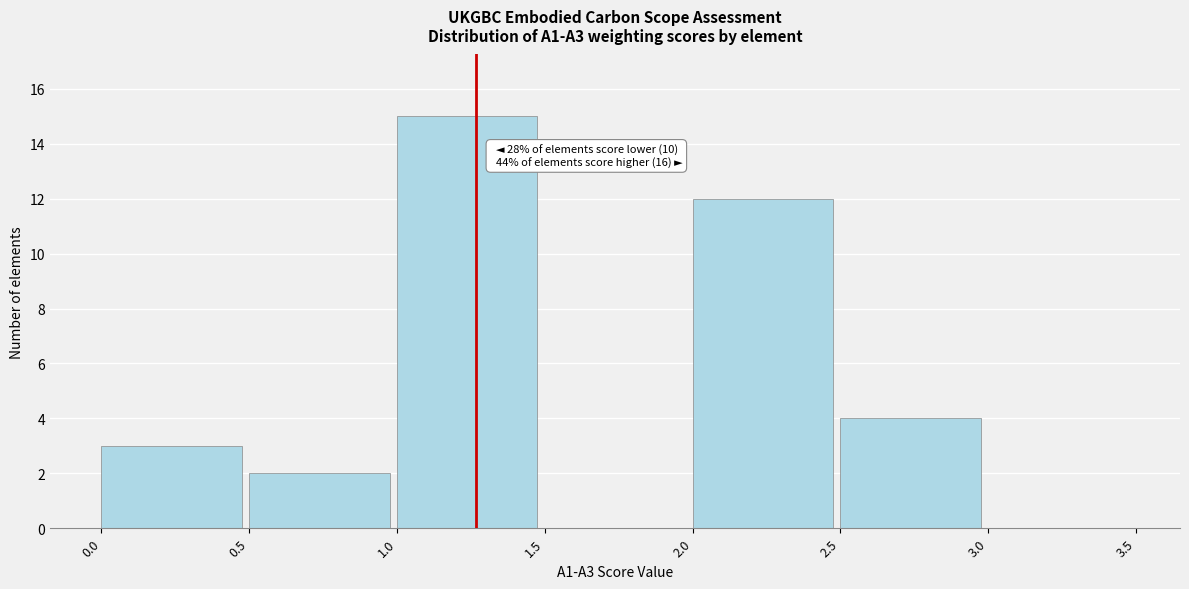

Which range on the x-axis has the tallest bar?

1.0 to 1.5